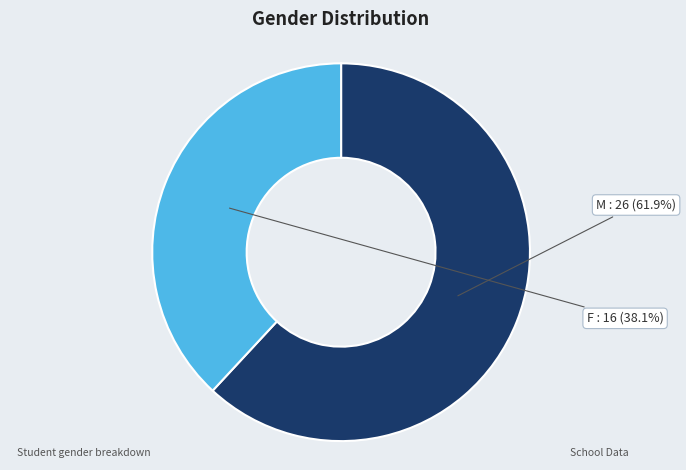

The M slice represents 62% of the pie. True or false?

True